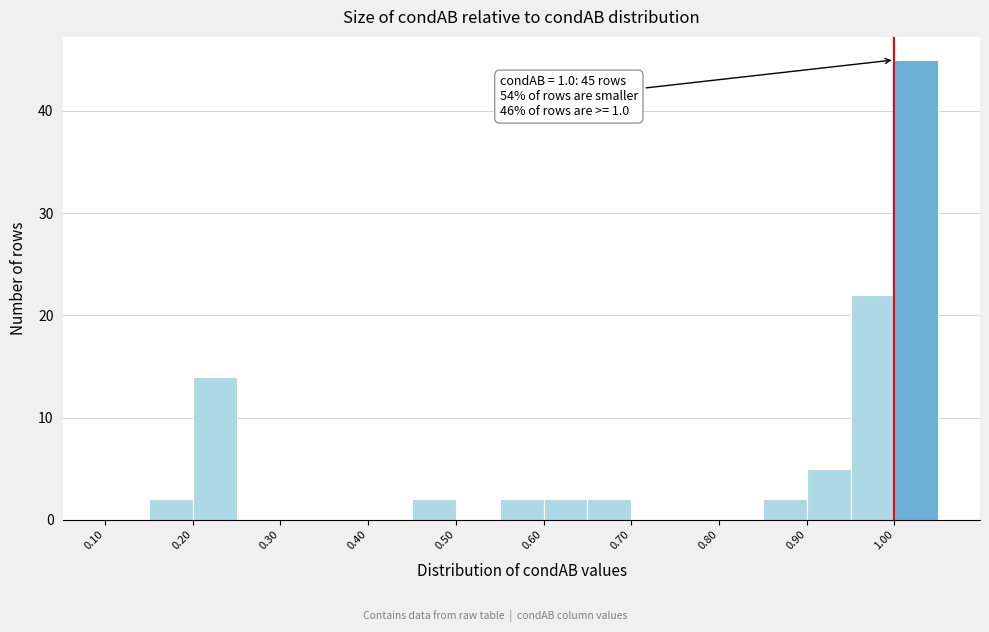

Over which range of the x-axis is the bar tallest?

1.00 to 1.05